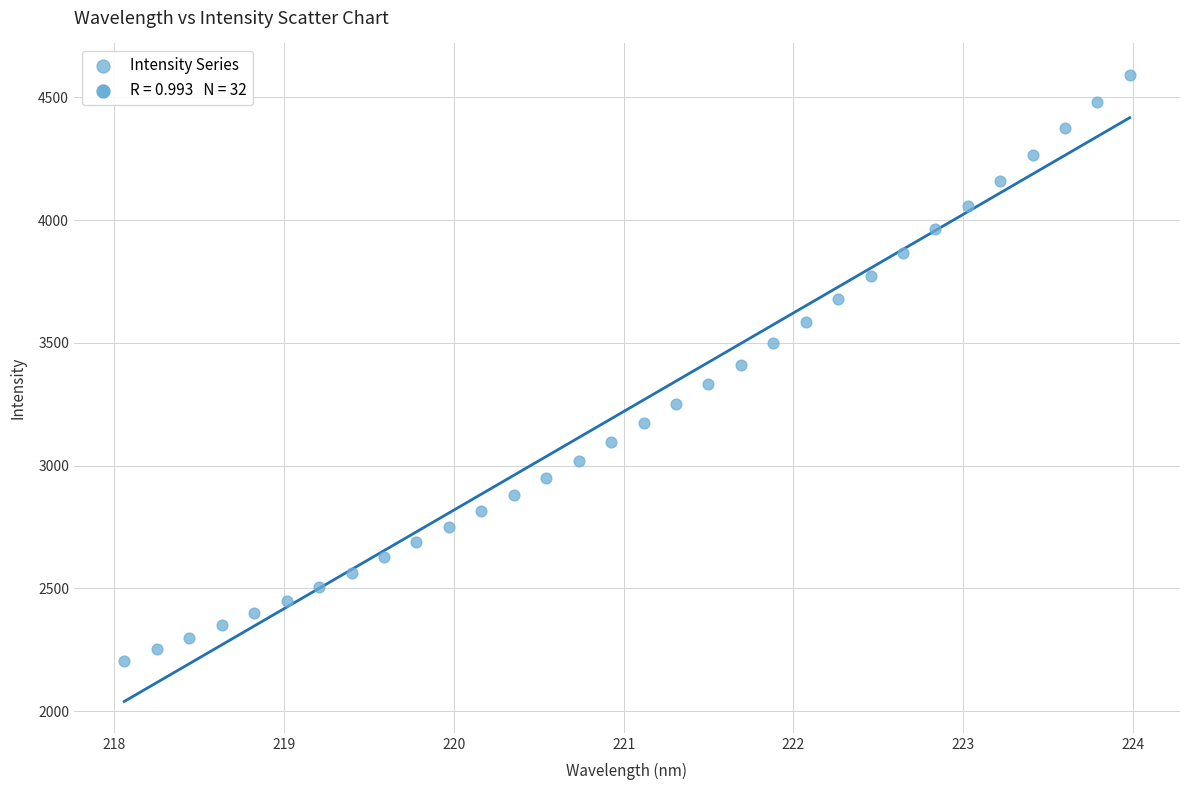

What is the range of X values (max minus min)?

5.9